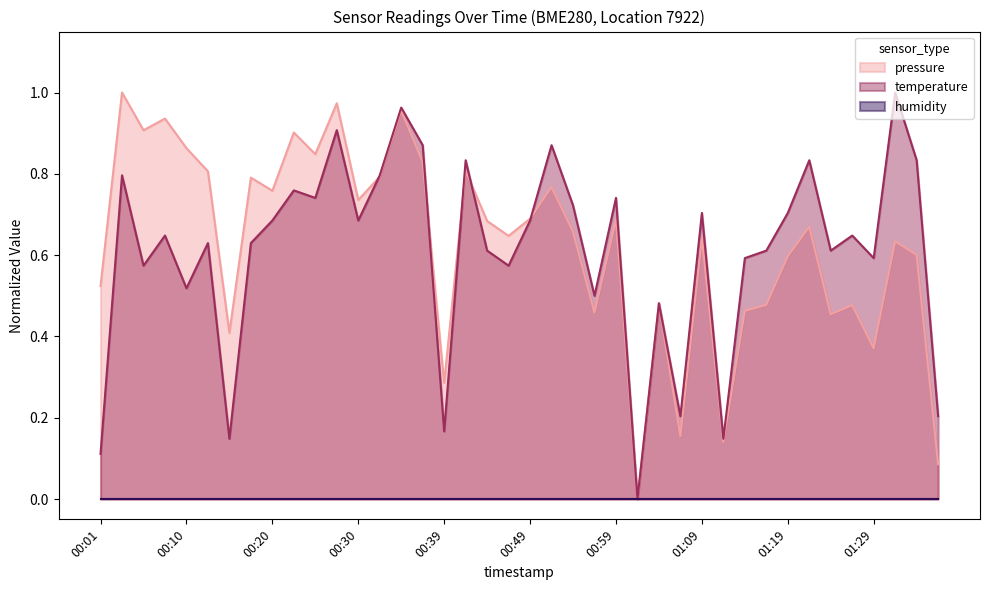

At how many categories does at least one series exceed 0?

39